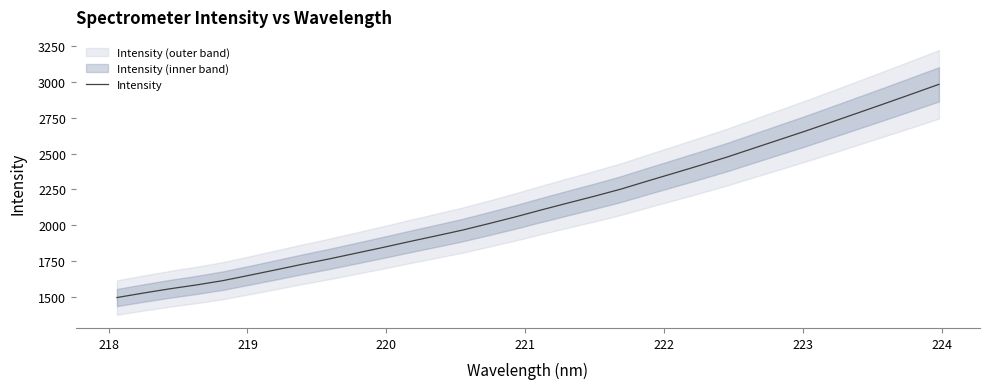

What is the value of the 20th point from the left?

2252.1